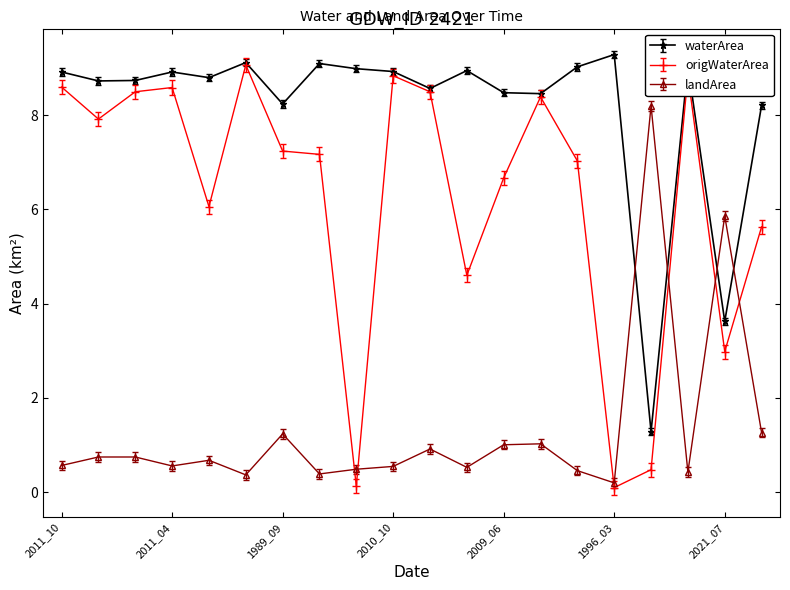

How many lines are shown in the chart?

3